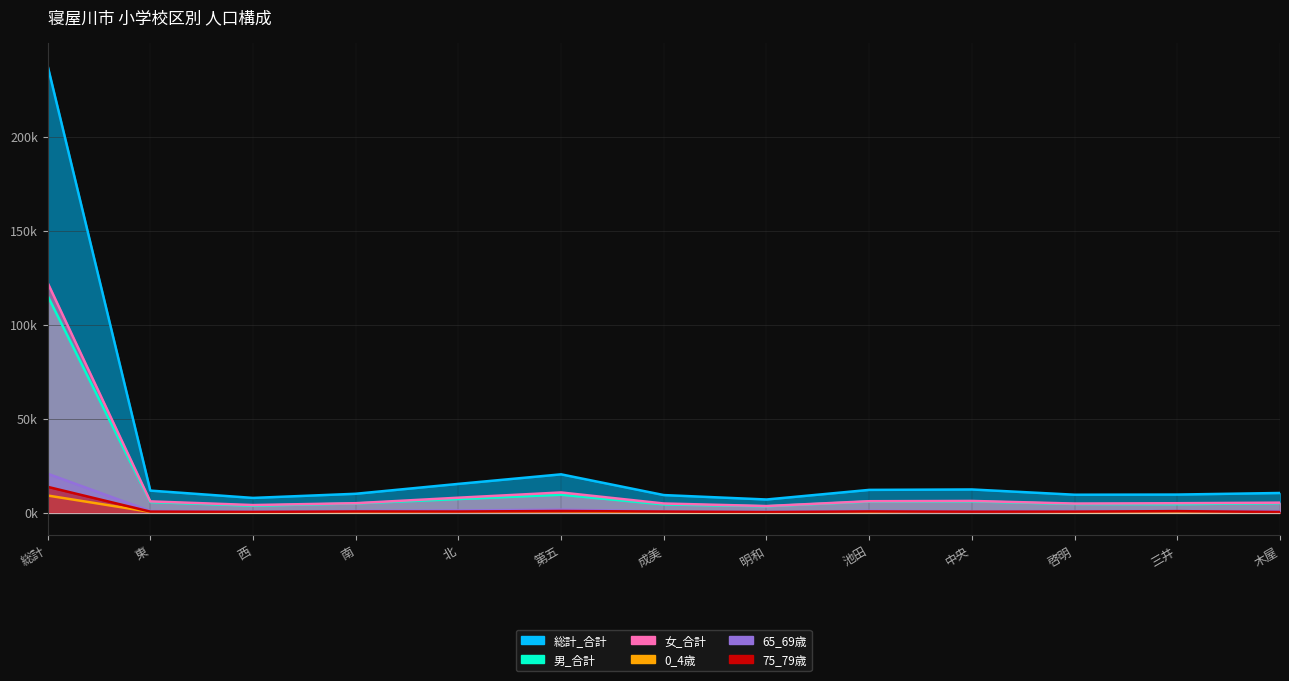

What is the label of the 8th point from the right?

第五